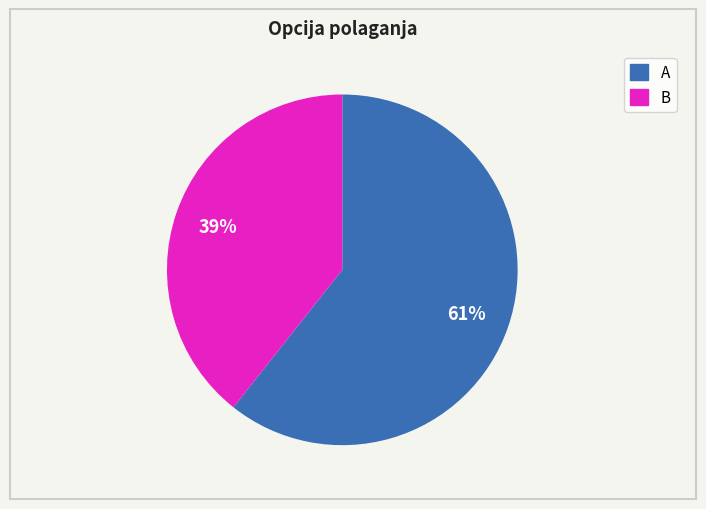

Is B the majority of the pie?

No